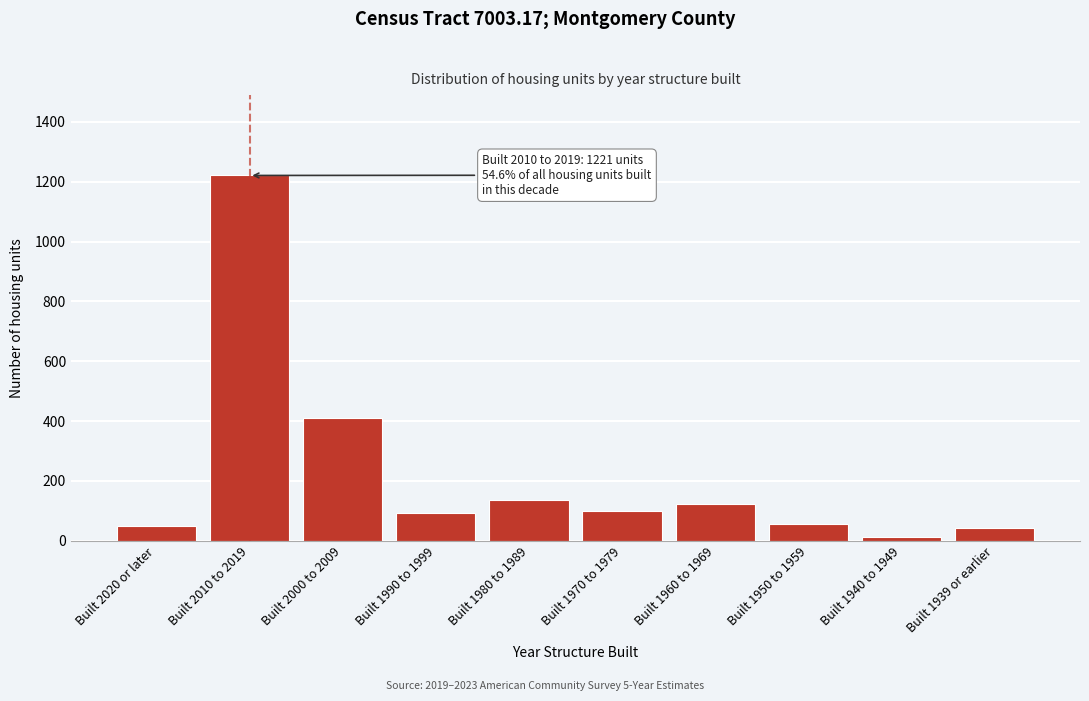

Reading left to right, what are all the values shown in this chart?

Built 2020 or later=49	Built 2010 to 2019=1221	Built 2000 to 2009=411	Built 1990 to 1999=91	Built 1980 to 1989=136	Built 1970 to 1979=98	Built 1960 to 1969=122	Built 1950 to 1959=55	Built 1940 to 1949=12	Built 1939 or earlier=41